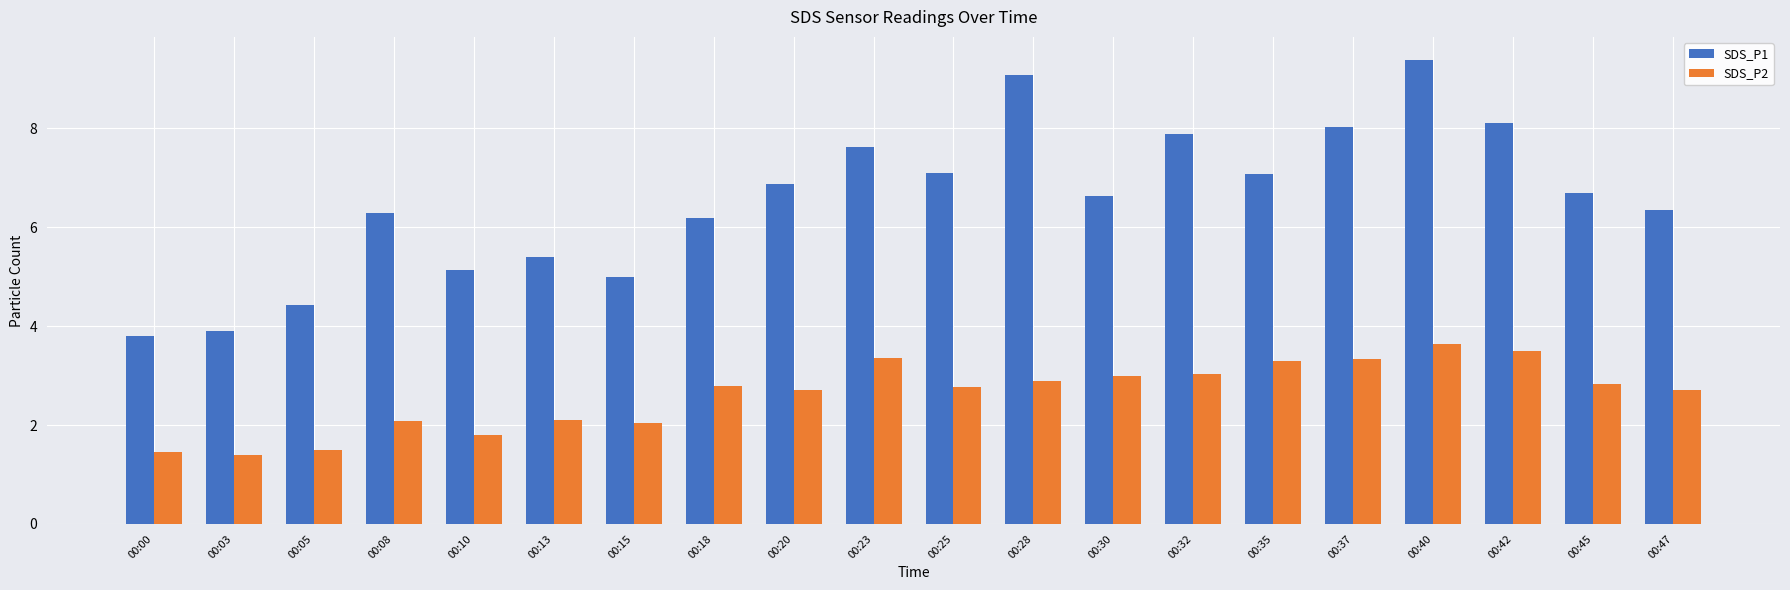

Is it true that SDS_P2 equals 2.7 at 00:20?

True